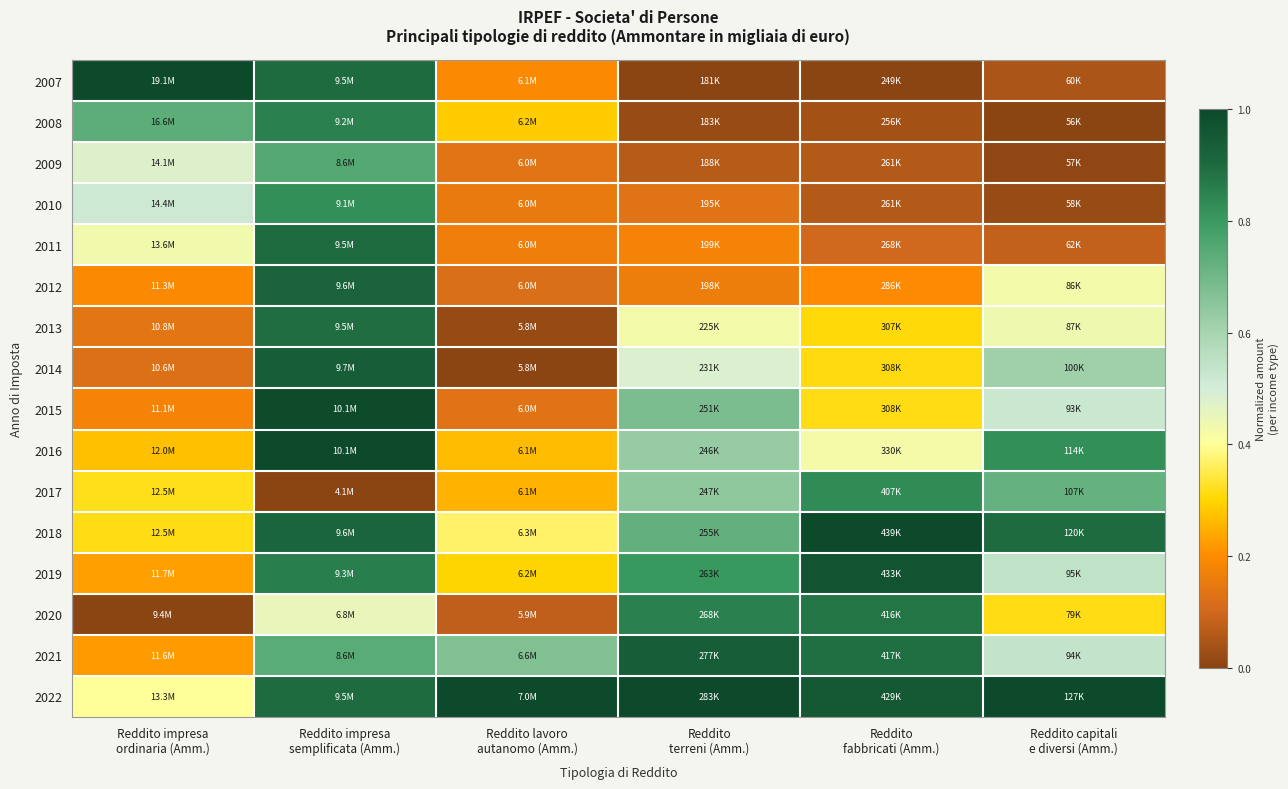

What is the difference between the highest and lowest values at Reddito capitali
e diversi (Amm.)?

1.0